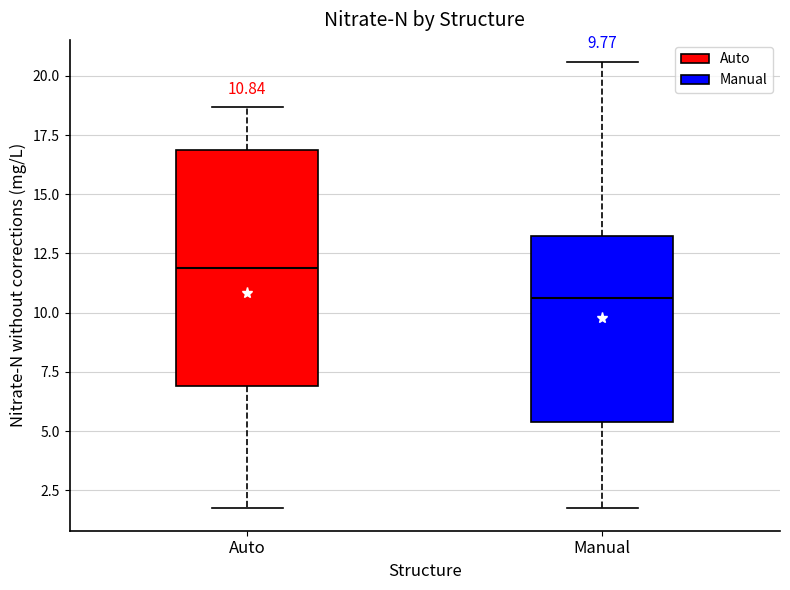

Comparing the boxes themselves (not the whiskers), which one is the tallest?

Auto